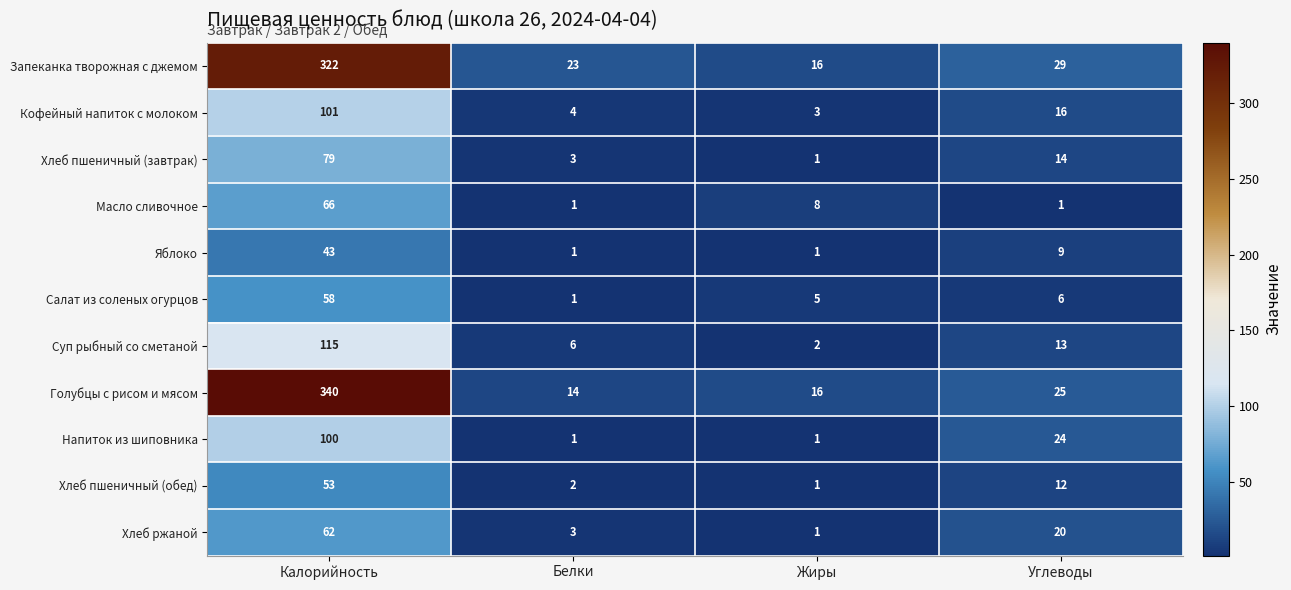

What is the minimum value shown in the chart?

1